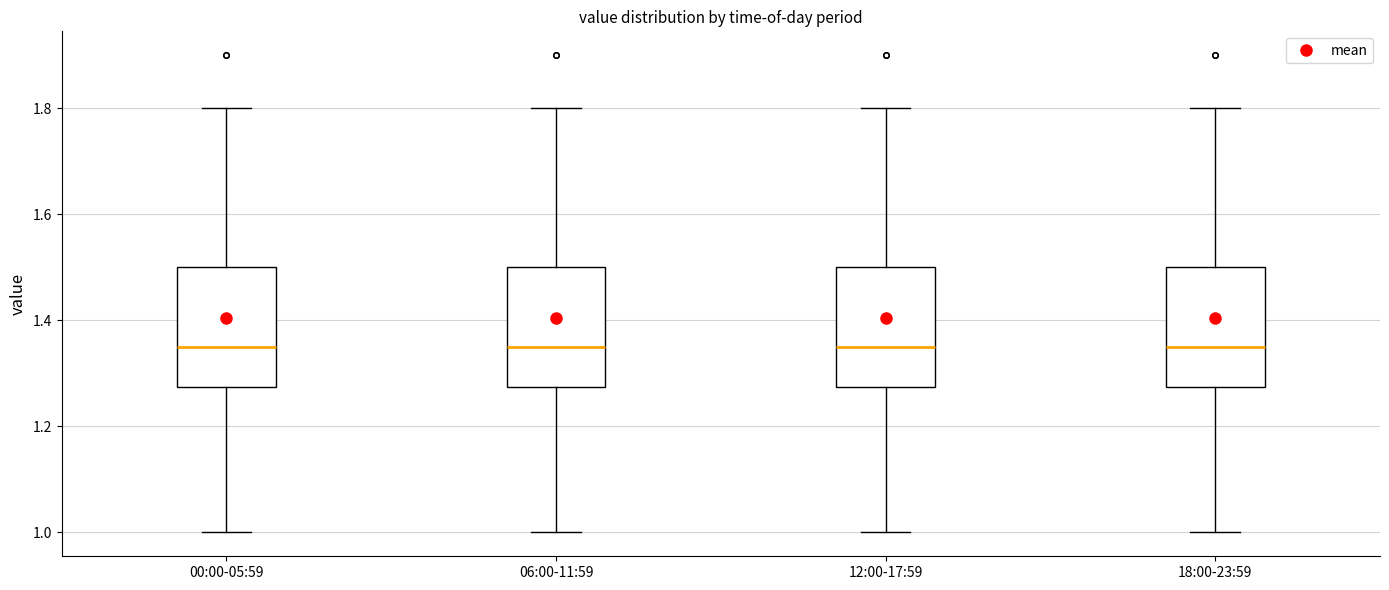

Reading left to right, transcribe this box plot: for each box, give where its median line is, the range the box spans, and where its two whiskers end, as read against the y-axis. The values are not printed on the chart, so give them approximately, as read against the axis.

00:00-05:59: median 1.36, box 1.28 to 1.50, whiskers 1.00 to 1.80
06:00-11:59: median 1.36, box 1.28 to 1.50, whiskers 1.00 to 1.80
12:00-17:59: median 1.36, box 1.28 to 1.50, whiskers 1.00 to 1.80
18:00-23:59: median 1.36, box 1.28 to 1.50, whiskers 1.00 to 1.80